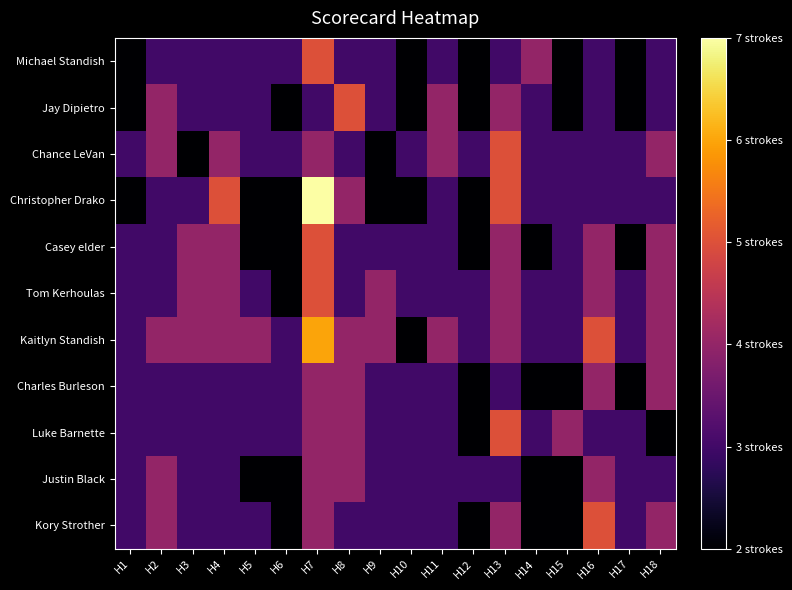

Which category has the highest value across all series?

H7